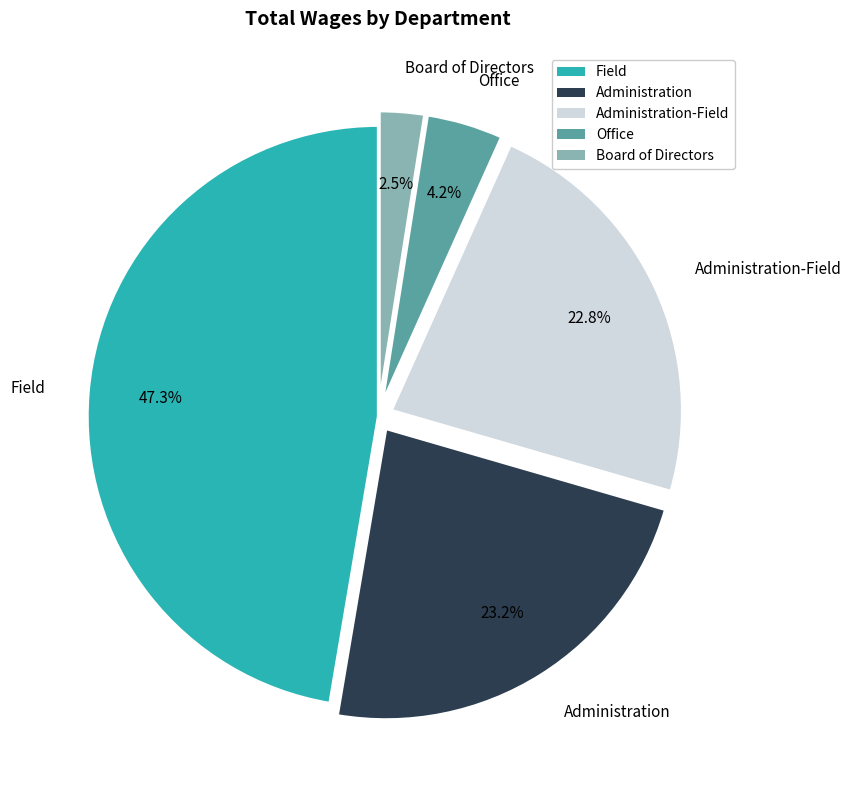

What portion of the pie excludes Administration?

76.8%